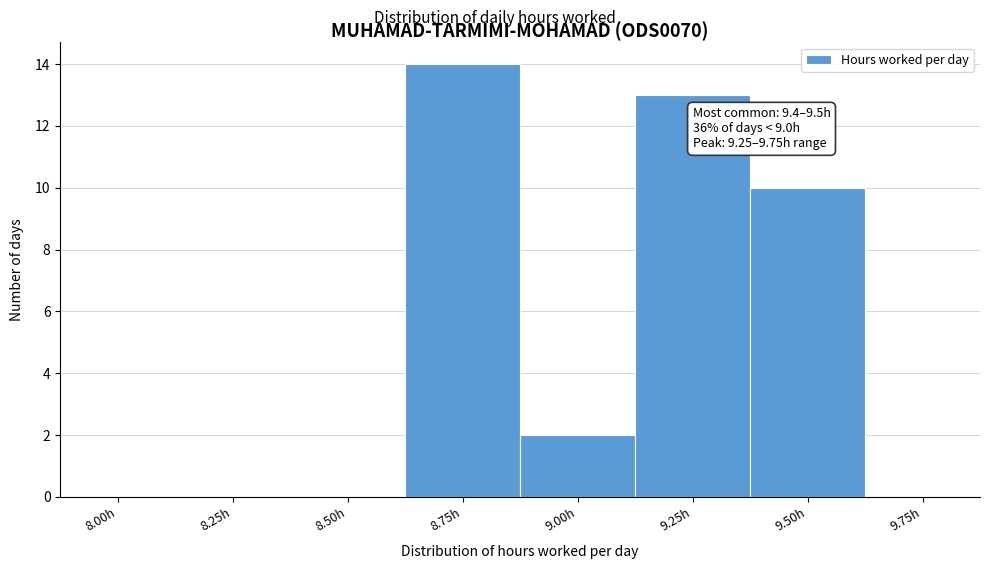

Reading left to right, list all the values displayed in this chart.

8.00h=0	8.25h=0	8.50h=0	8.75h=14	9.00h=2	9.25h=13	9.50h=10	9.75h=0